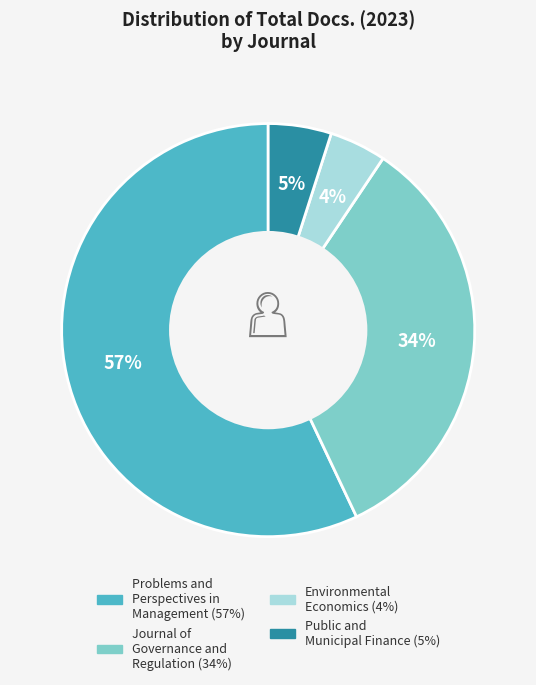

To the nearest percent, what percentage of the pie is Journal of Governance and Regulation?

34%